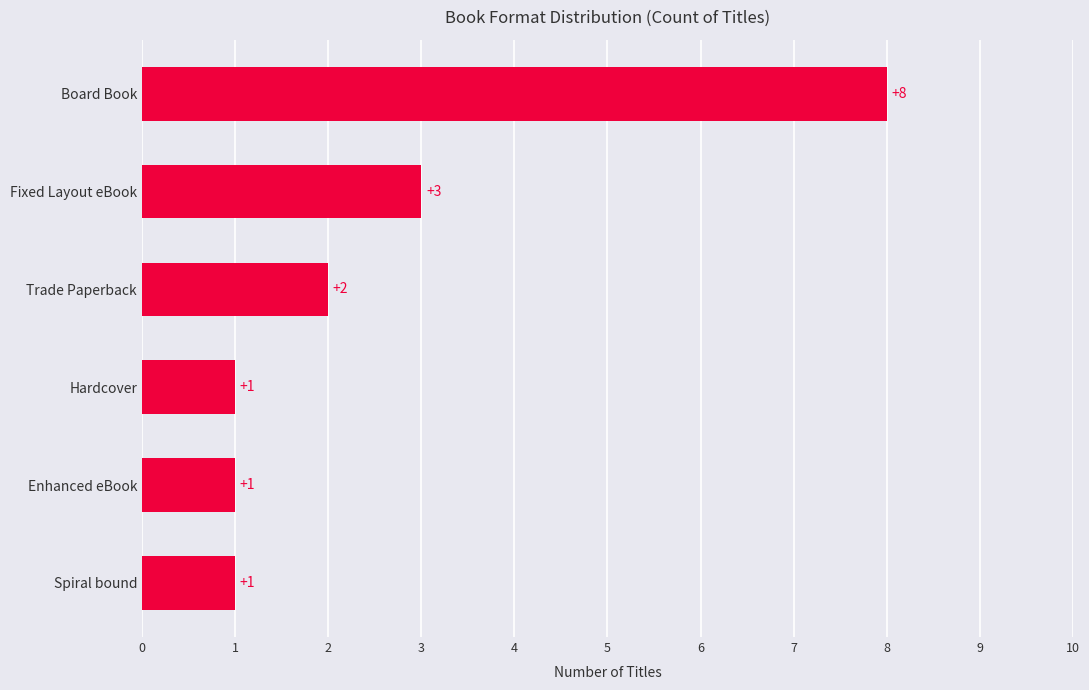

Between Hardcover and Trade Paperback, which is larger?

Trade Paperback